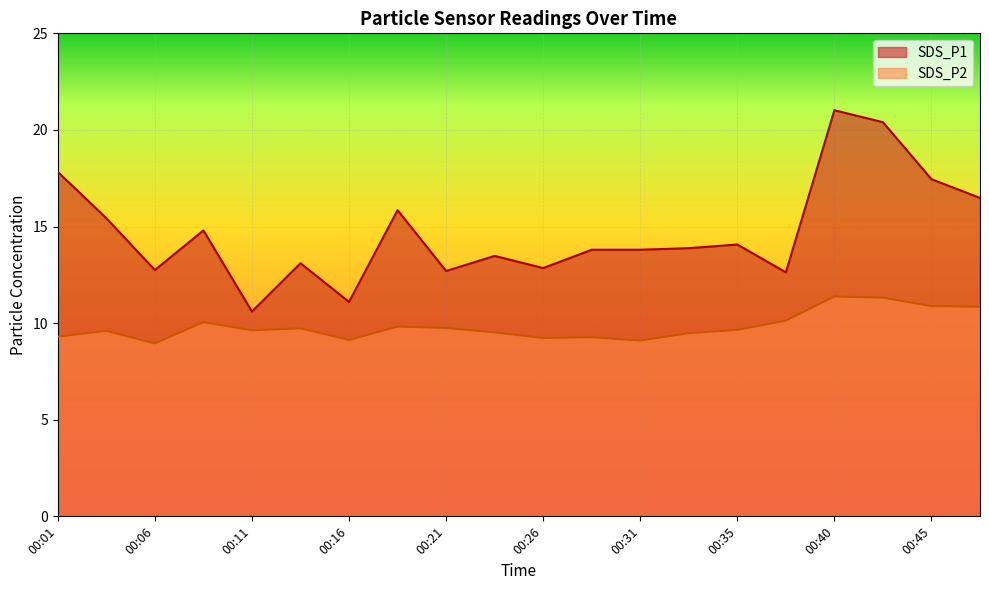

At which category is the sum across all series the highest?

00:40